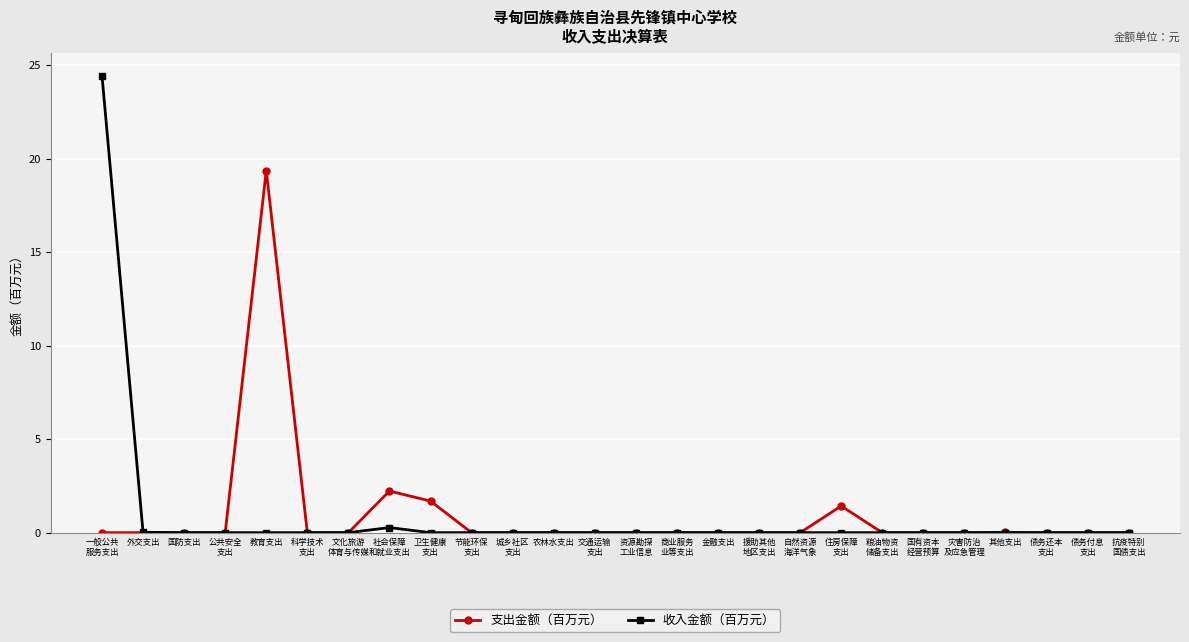

Rank the series by their maximum value, from lowest to highest.

支出金额（百万元）, 收入金额（百万元）